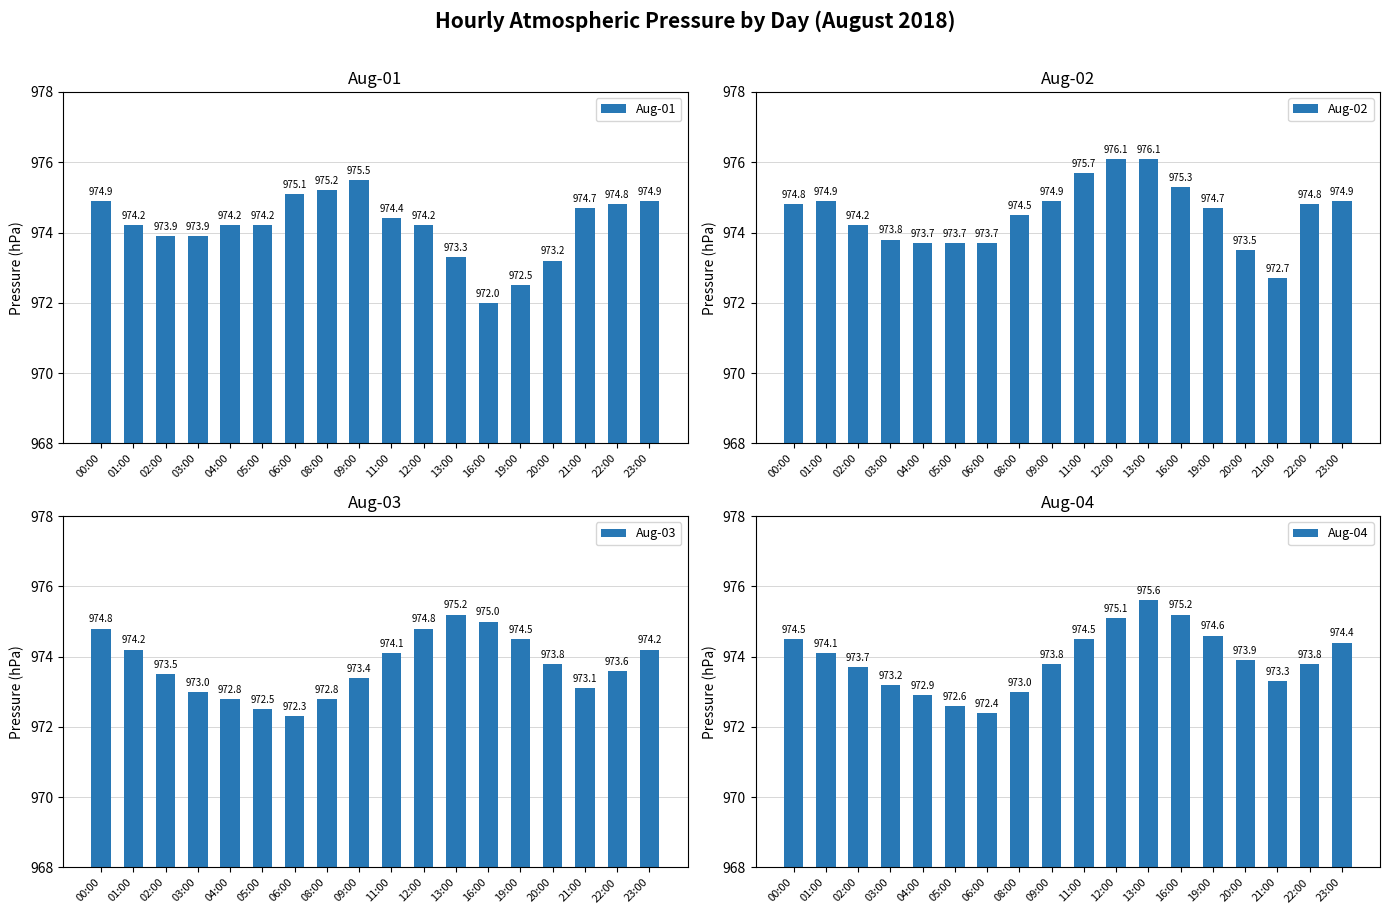

What is the total value across all series at 13:00?

3900.2